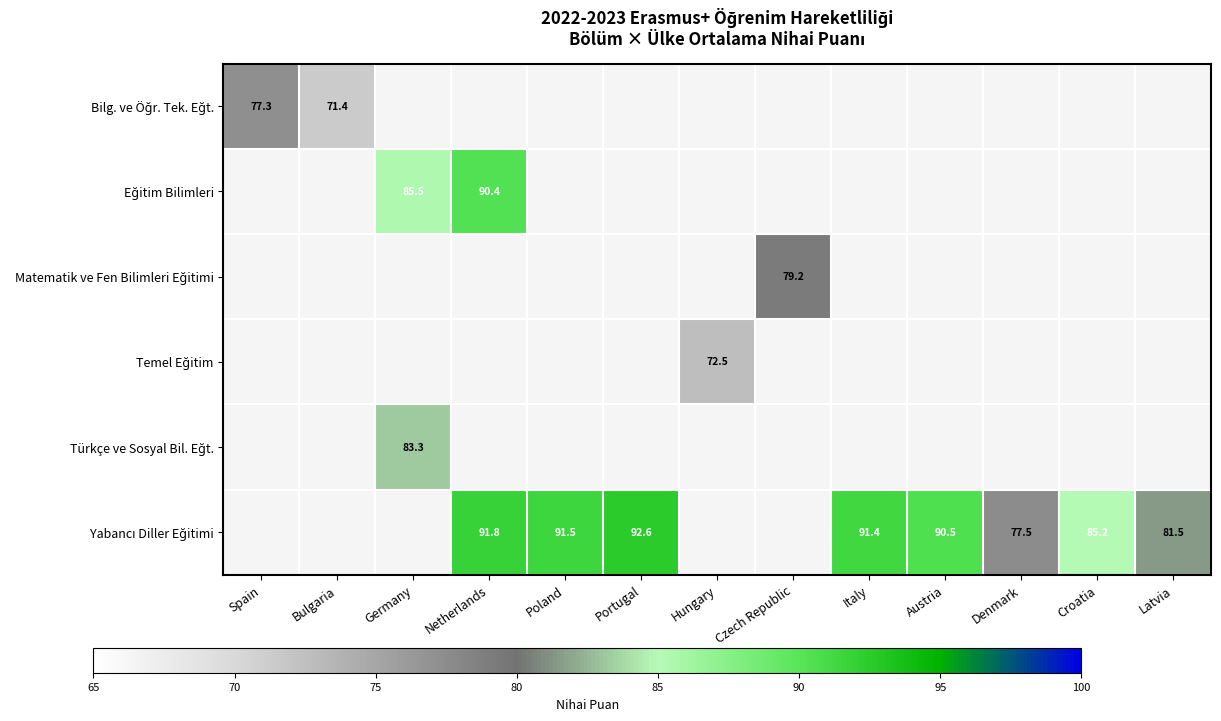

Is the value of Temel Eğitim at Italy greater than the value of Matematik ve Fen Bilimleri Eğitimi at Czech Republic?

No